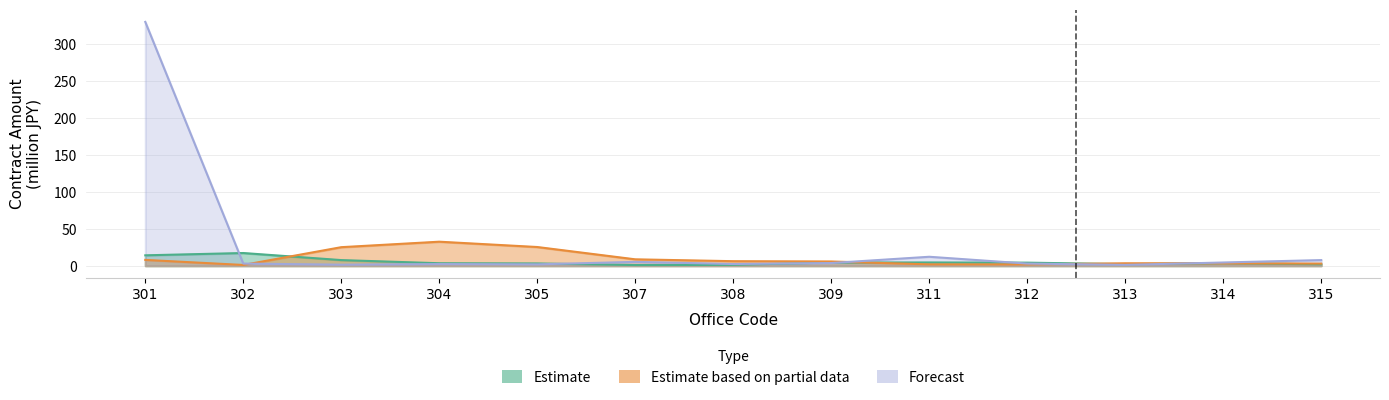

What is the spread (max minus min) of values at 308?

5.0